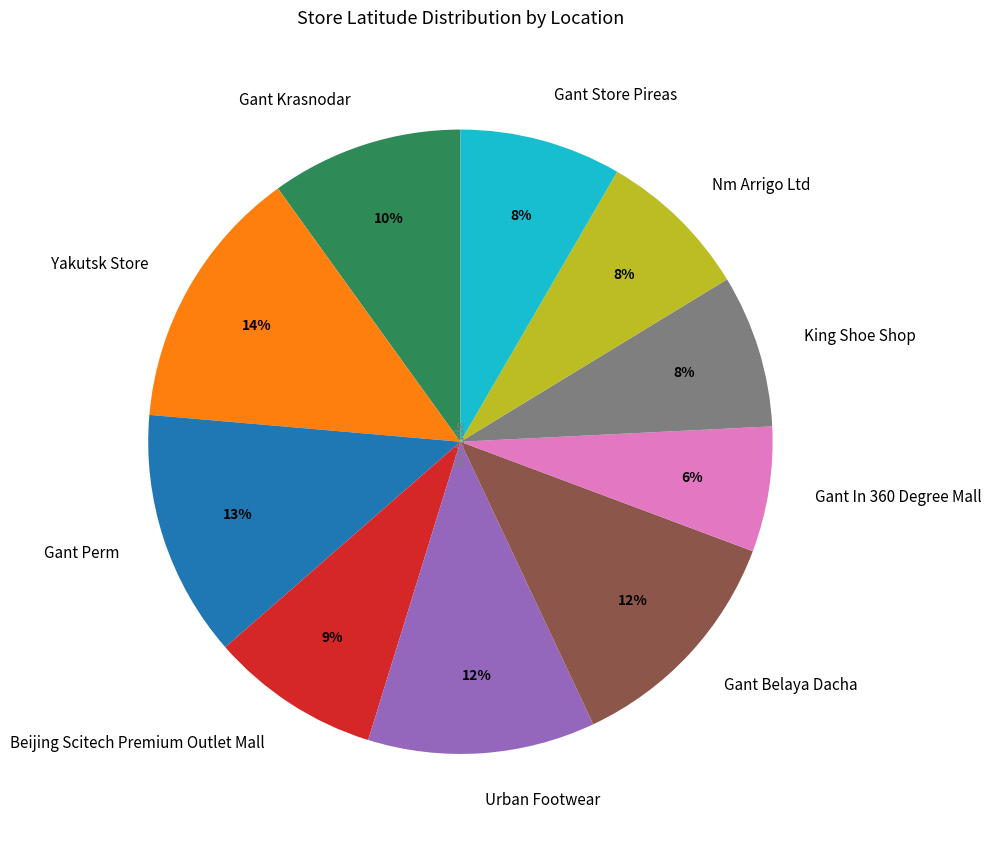

Which slice is the largest?

Yakutsk Store